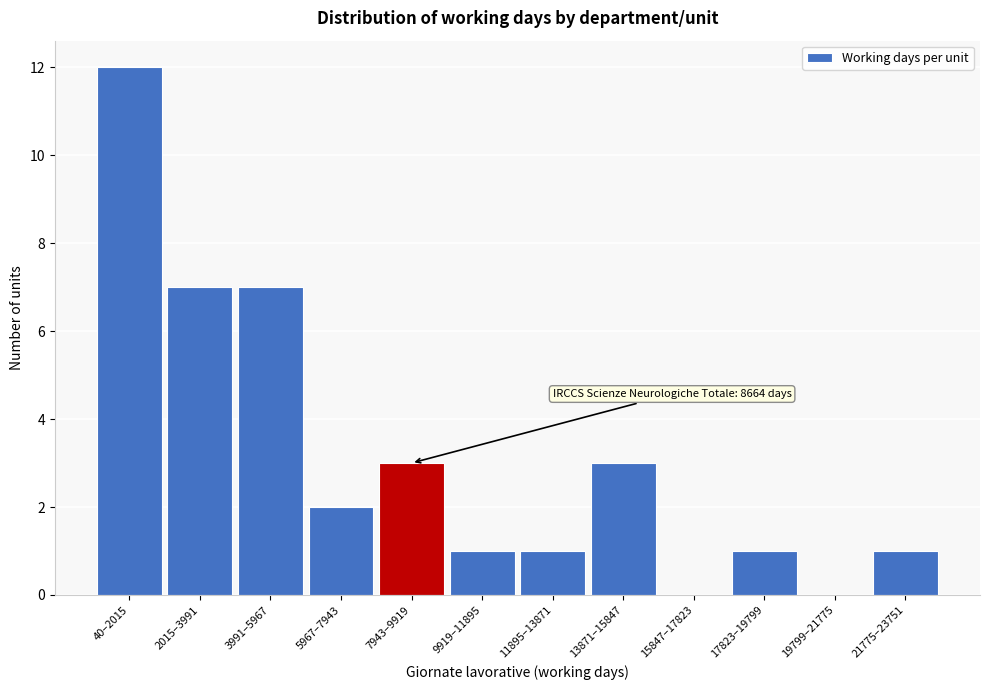

Reading right to left, what are all the values shown in this chart?

21775–23751=1	19799–21775=0	17823–19799=1	15847–17823=0	13871–15847=3	11895–13871=1	9919–11895=1	7943–9919=3	5967–7943=2	3991–5967=7	2015–3991=7	40–2015=12